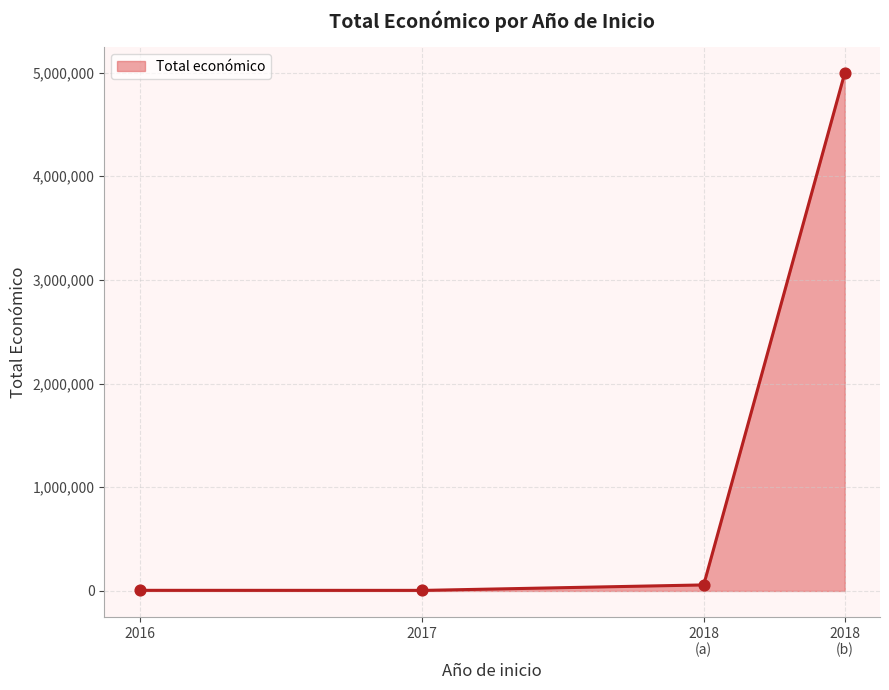

What is the highest value of the Total económico series?

4995722.0